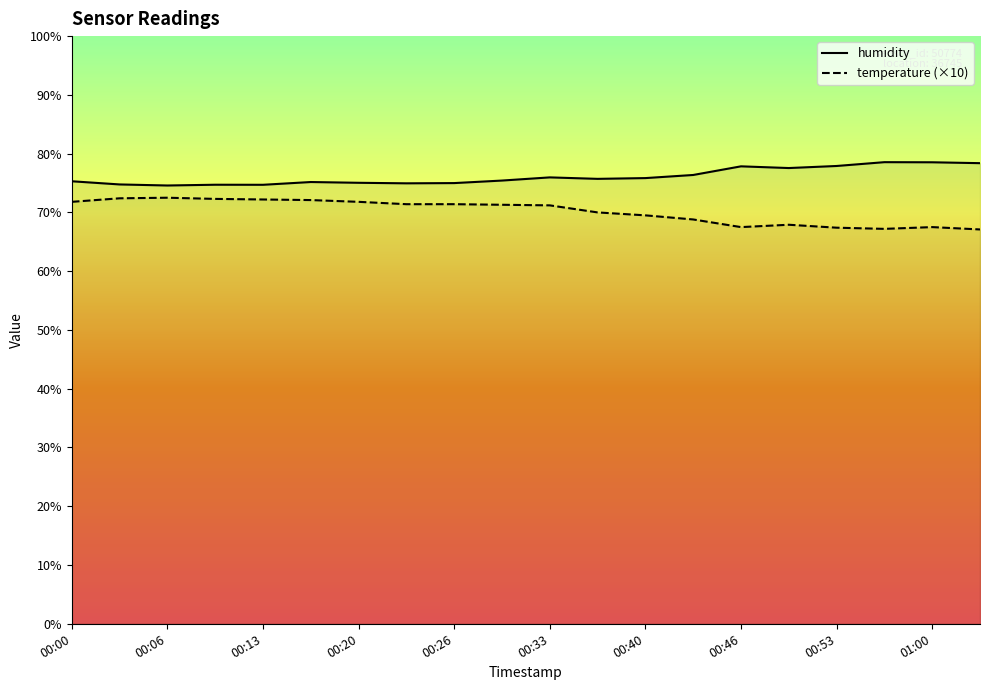

What are all the series names shown in the legend?

humidity, temperature (×10)